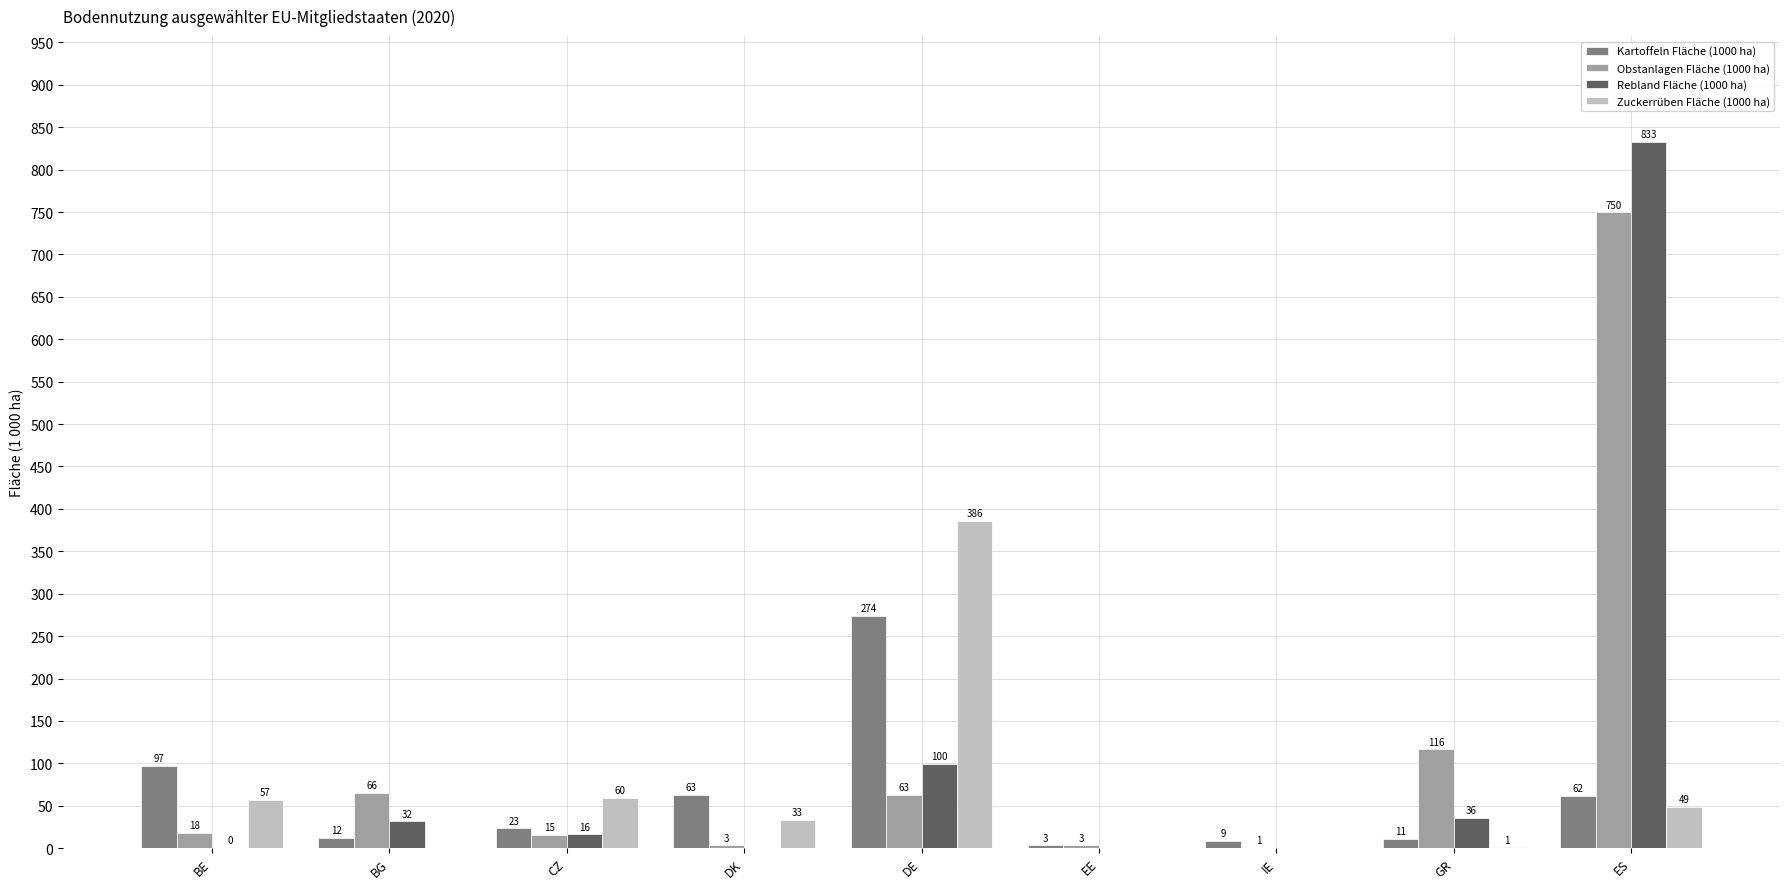

What is the average value of the Kartoffeln Fläche (1000 ha) series?

61.6